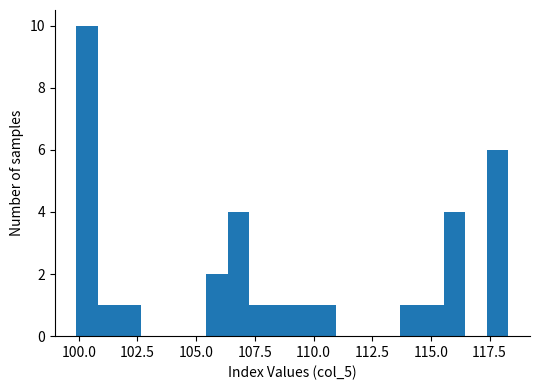

Around what value on the x-axis is the tallest bar? Give the approximate position of its centre, as read against the axis.

100.5